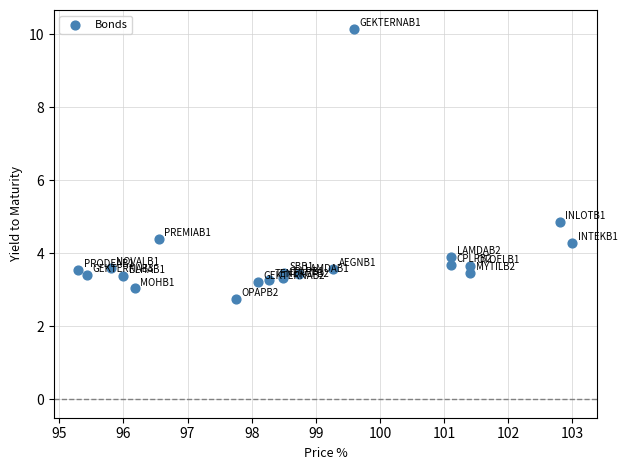

What is the range of X values (max minus min)?

7.7